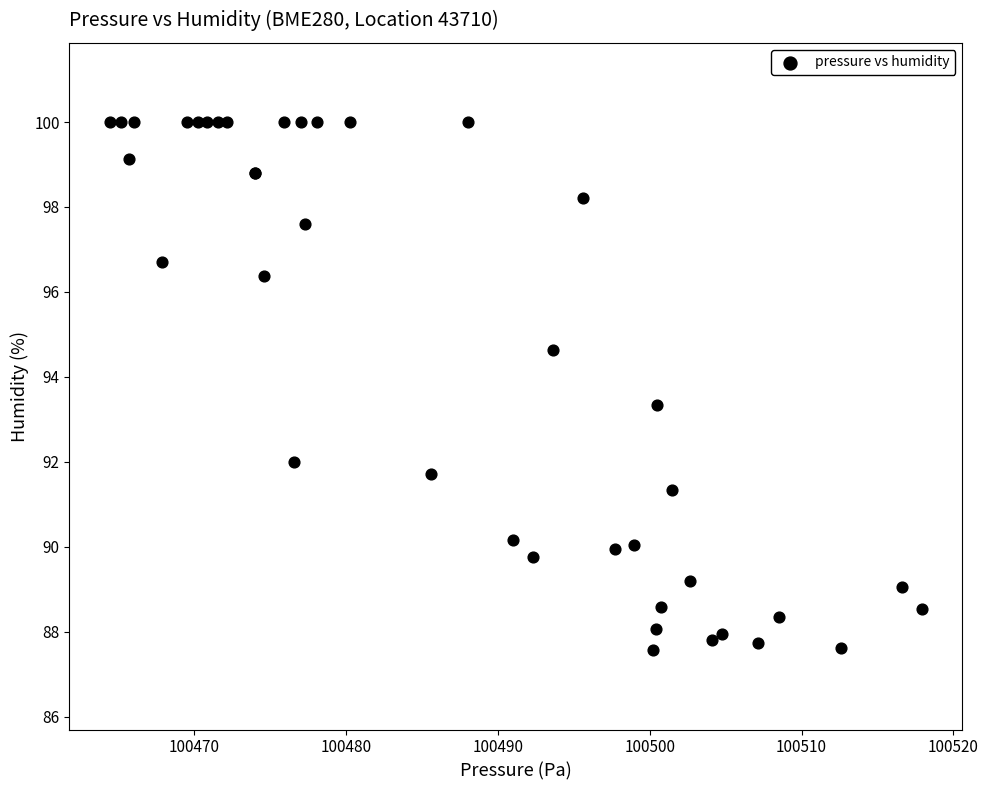

What Y value in the scatter plot is closest to 93?

93.3